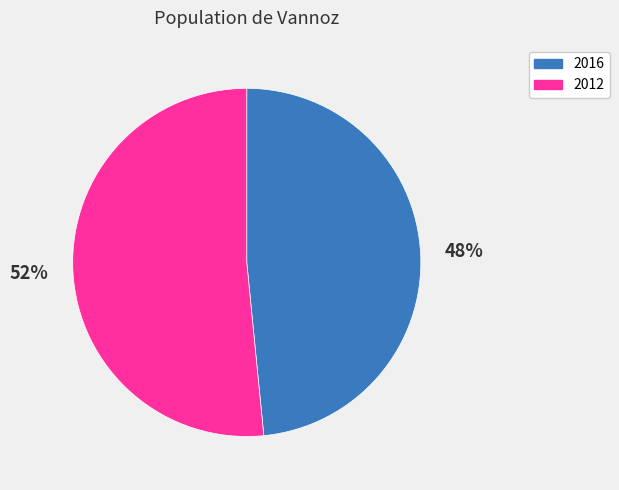

The 2012 slice represents 52% of the pie. True or false?

True